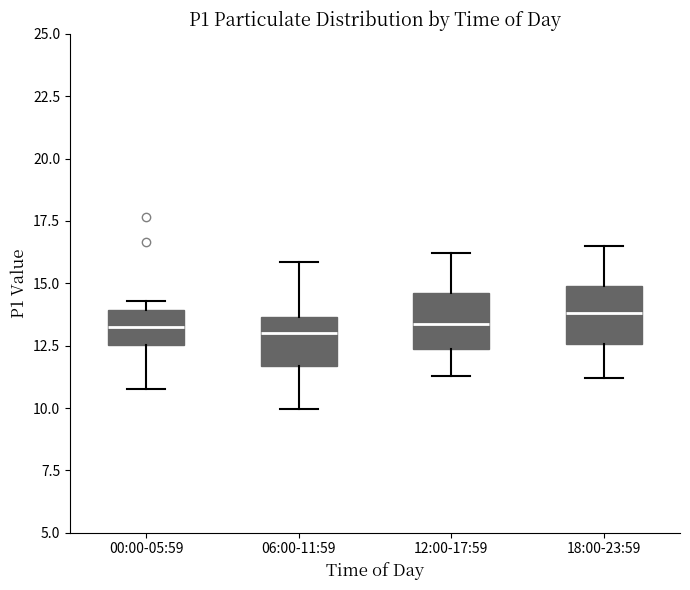

Reading left to right, read every box against the y-axis: the position of its median line, the range the box covers, and the ends of its whiskers. The values are not printed on the chart, so give them approximately, as read against the axis.

00:00-05:59: median 13.5, box 12.5 to 14.0, whiskers 11.0 to 14.5
06:00-11:59: median 13.0, box 11.5 to 13.5, whiskers 10.0 to 16.0
12:00-17:59: median 13.5, box 12.5 to 14.5, whiskers 11.5 to 16.0
18:00-23:59: median 14.0, box 12.5 to 15.0, whiskers 11.0 to 16.5